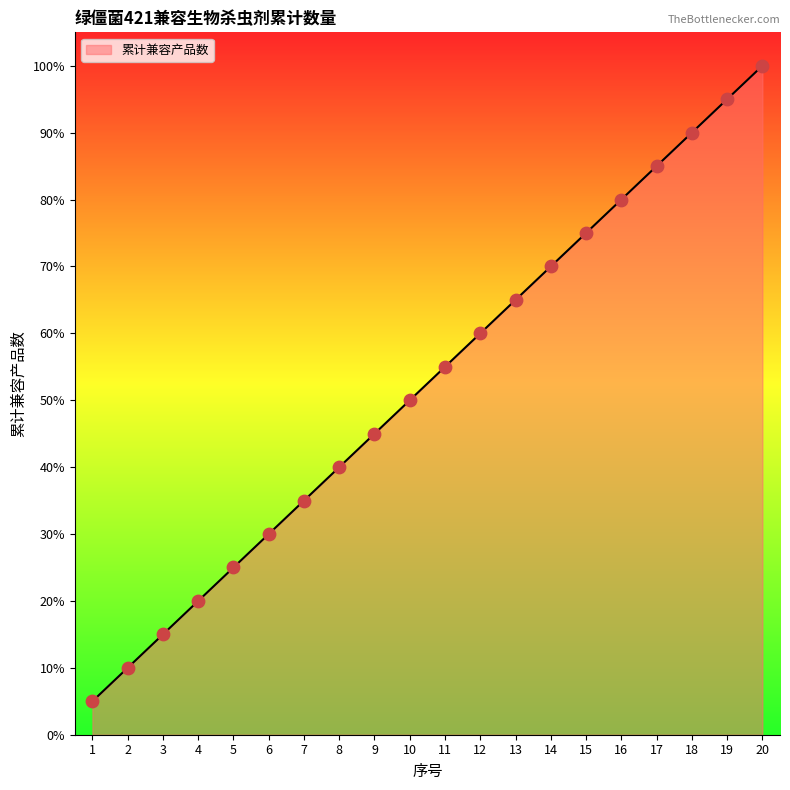

Which has a higher value, 9 or 17?

17